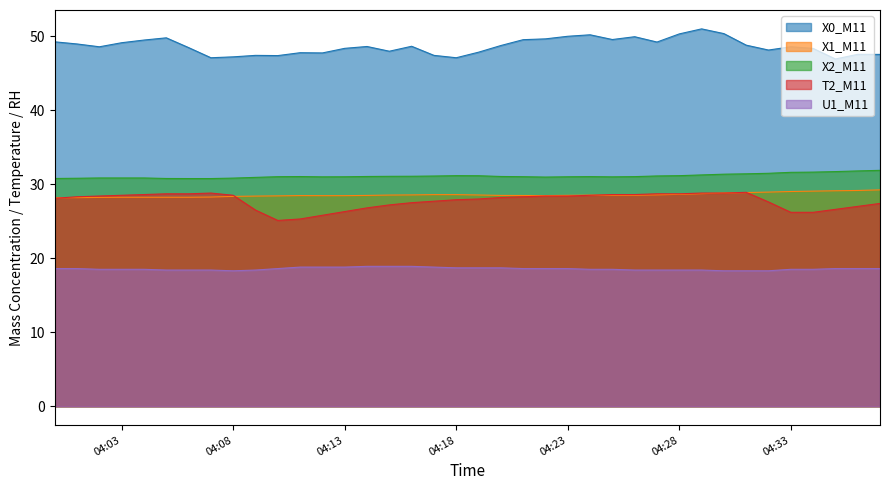

The X0_M11 series shows 14.1 at 04:28. True or false?

False